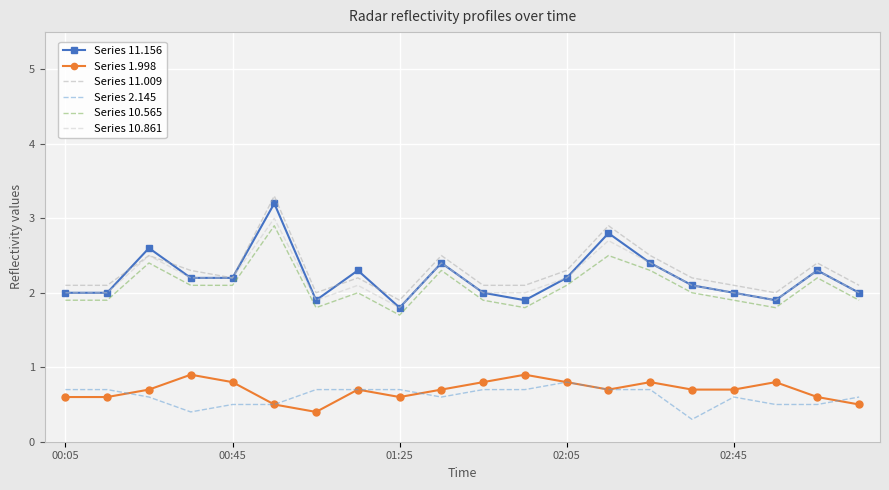

What is the maximum value for Series 10.565?

2.9